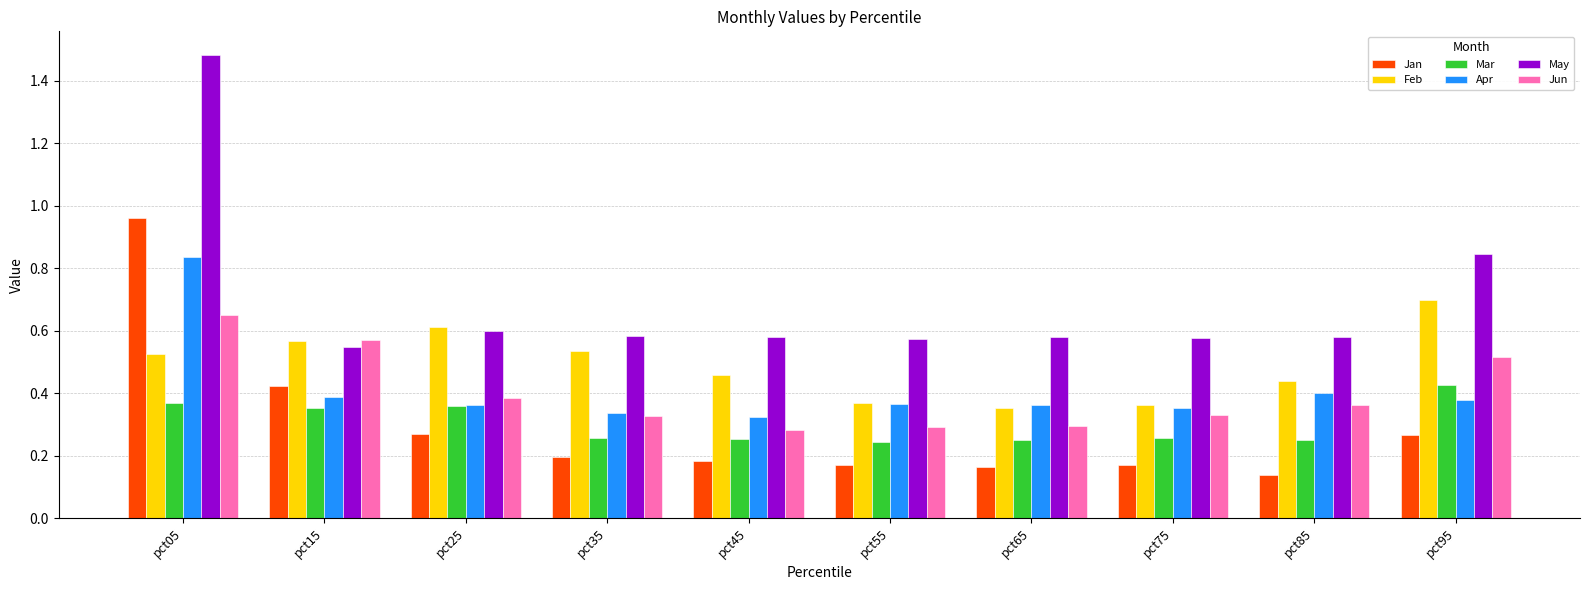

What is the difference between the maximum and minimum values in the May series?

0.9